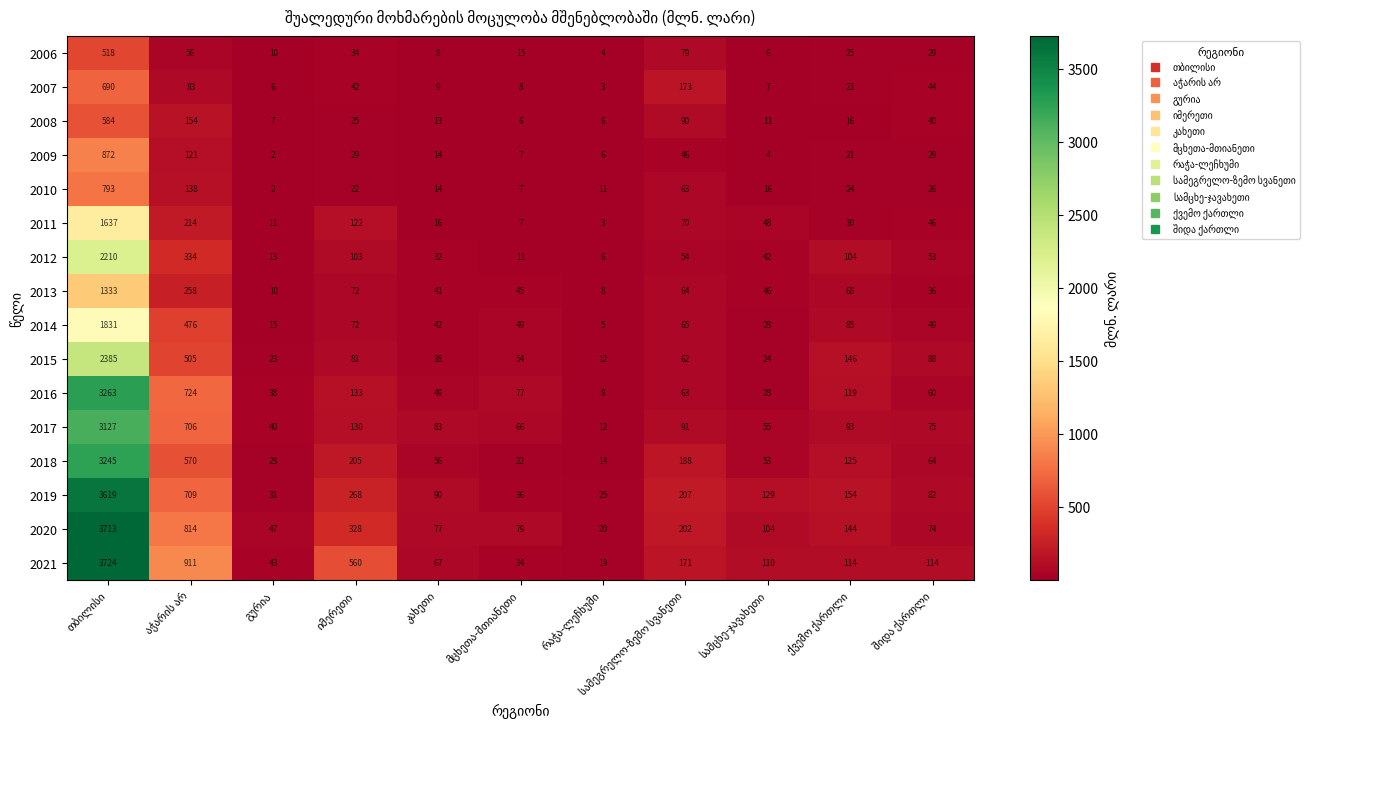

What is the difference between the second highest and minimum values in the 2009 series?

119